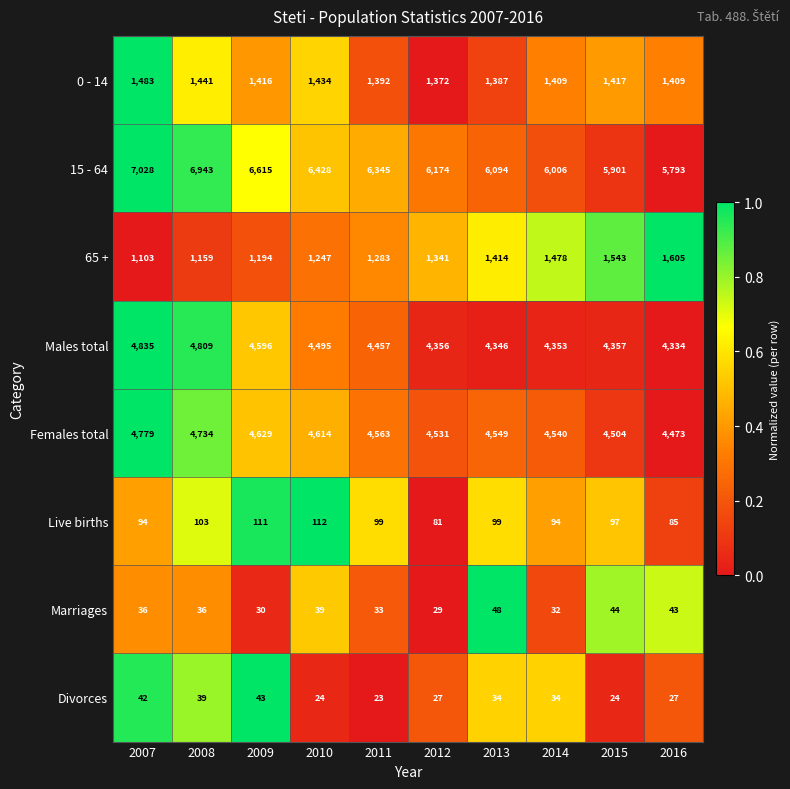

What is the maximum value for Marriages?

48